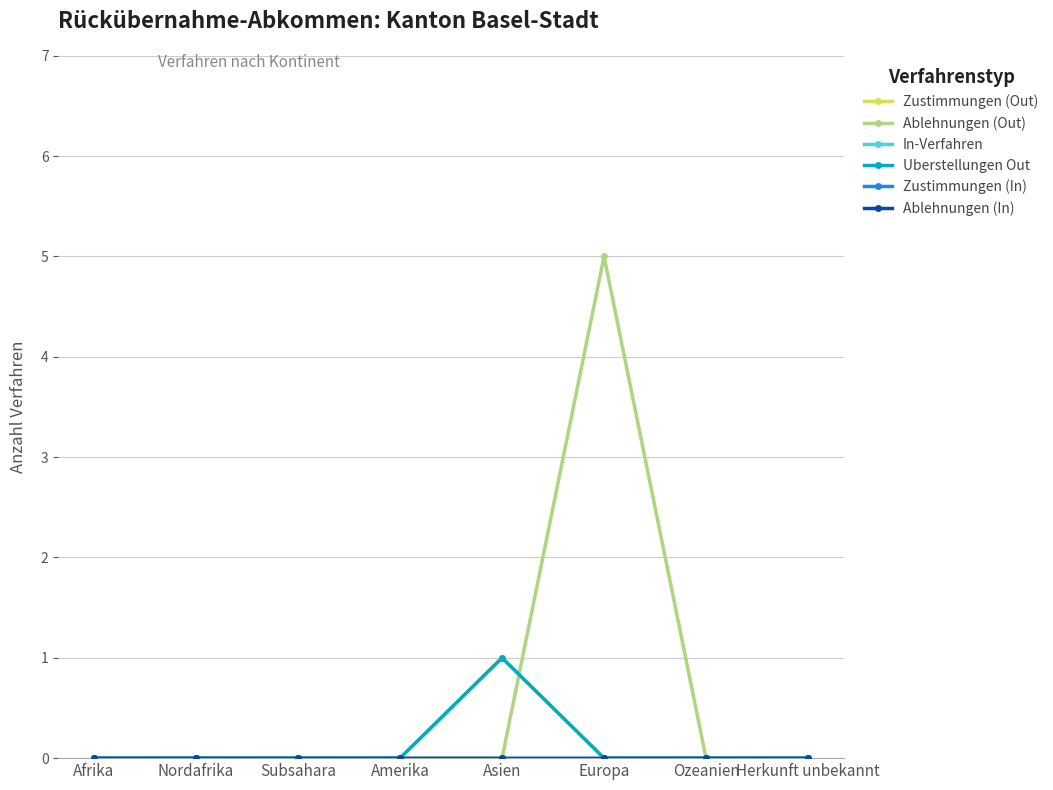

Is this an area chart (filled region under the line)?

No